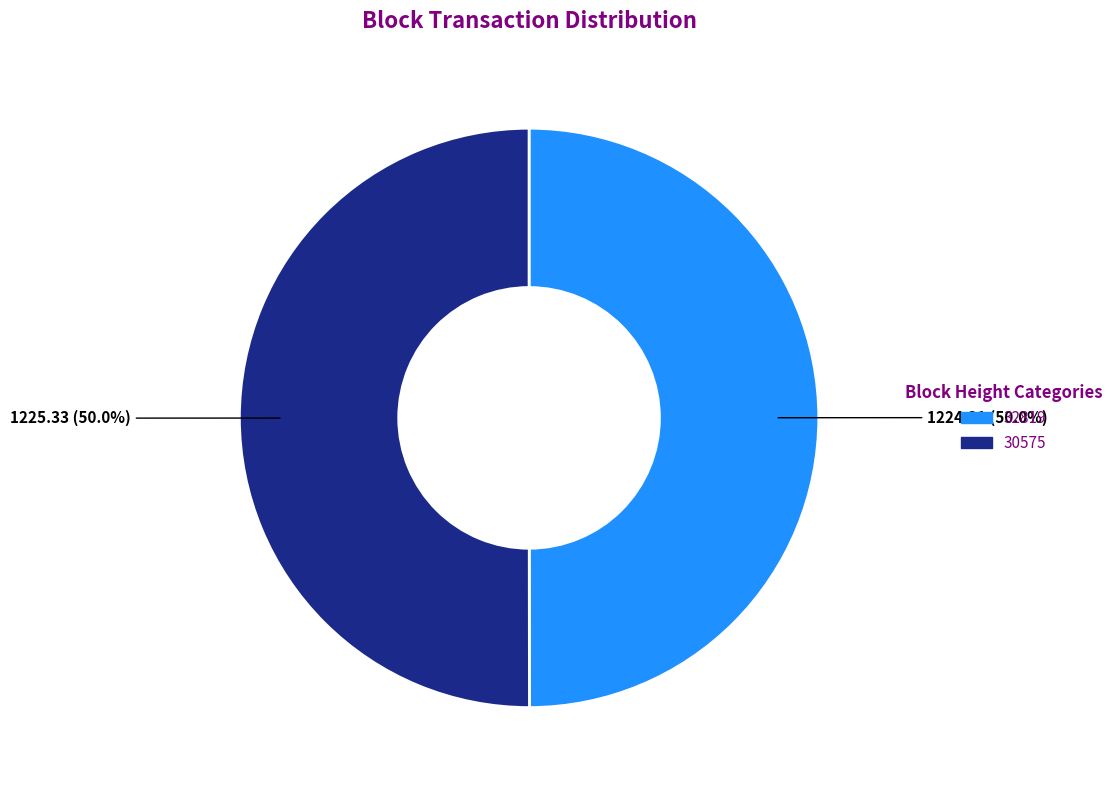

How many slices are in this pie chart?

2